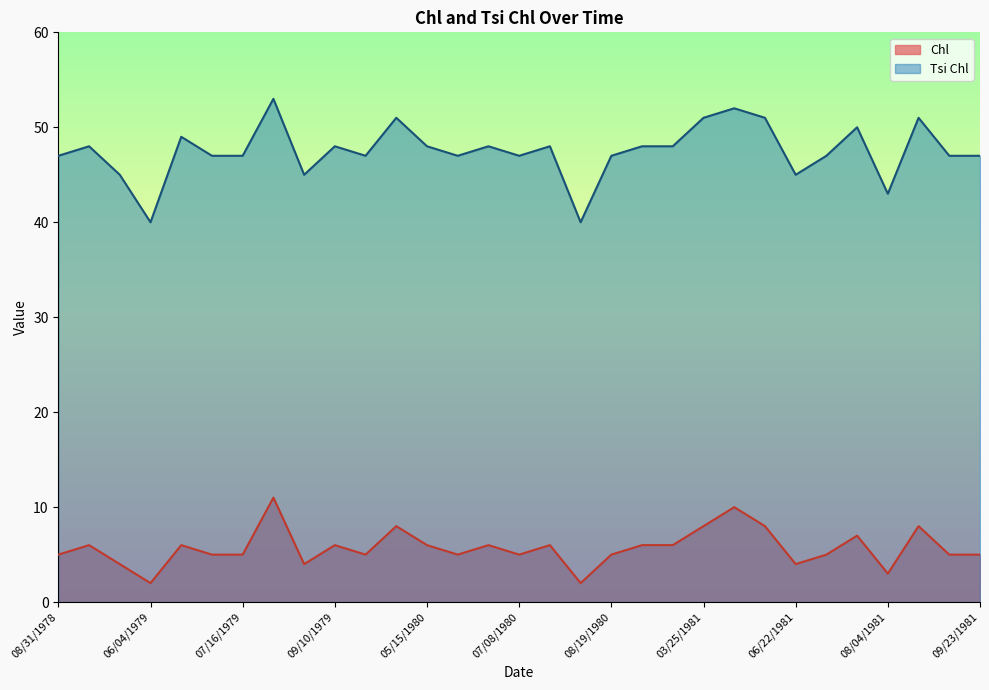

The value of Chl at 08/31/1978 is 5. True or false?

True